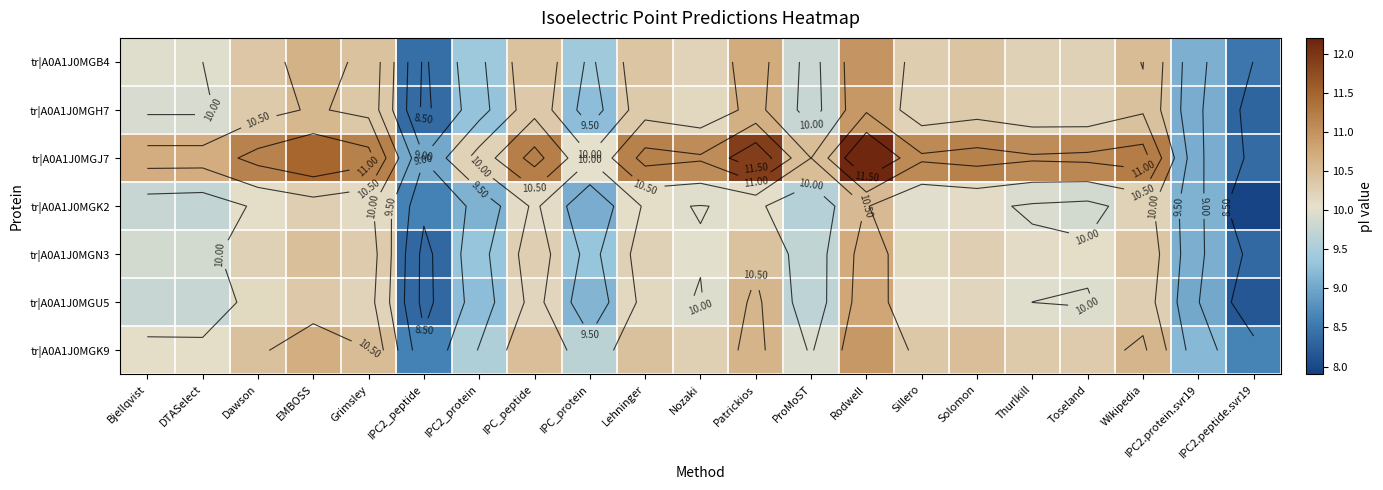

What is the difference between the highest and lowest values at Nozaki?

1.1